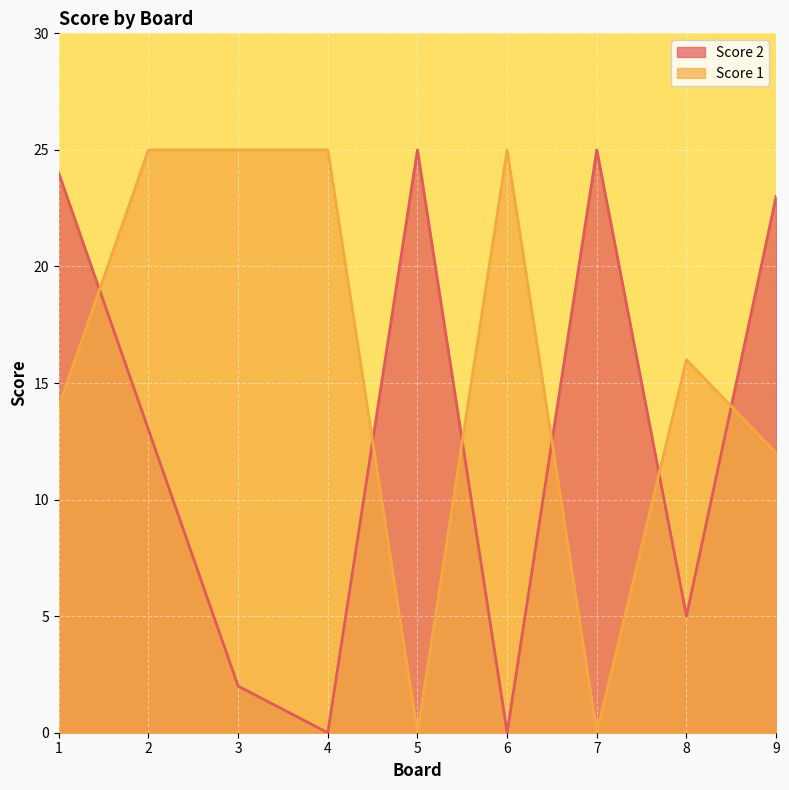

The Score 2 series shows 23 at 9. True or false?

True